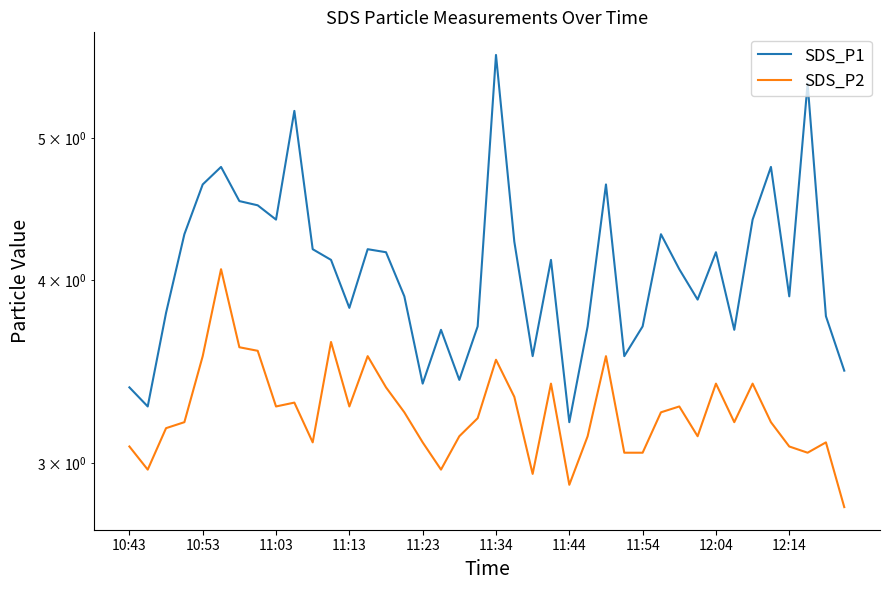

How many lines are shown in the chart?

2